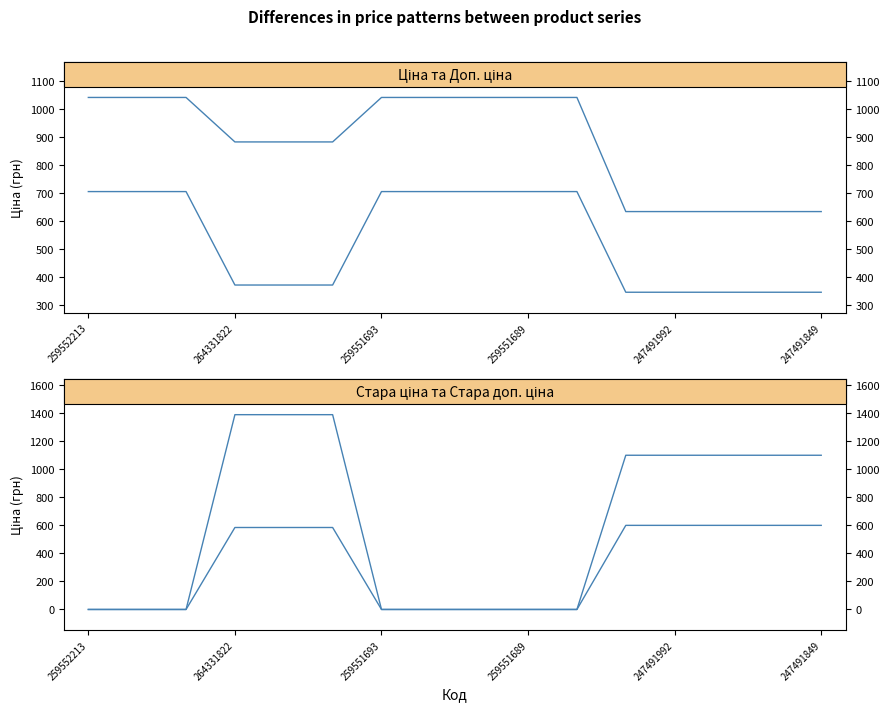

Which category has the highest value in the Ціна series?

259552213